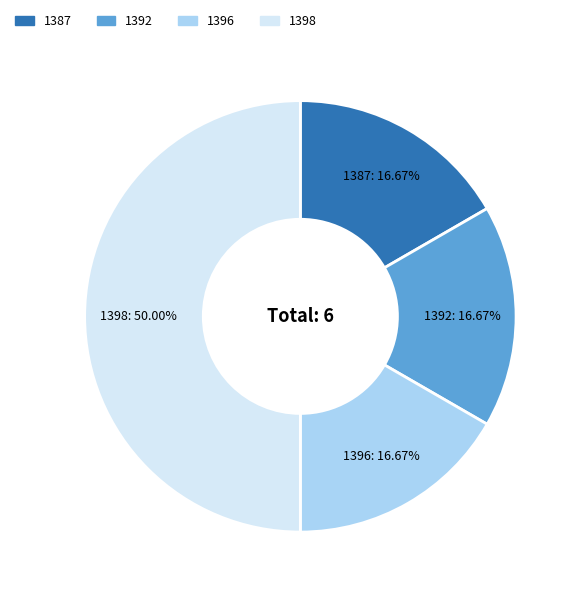

What is the ratio of the value at 1398 to the value at 1392?

3.0